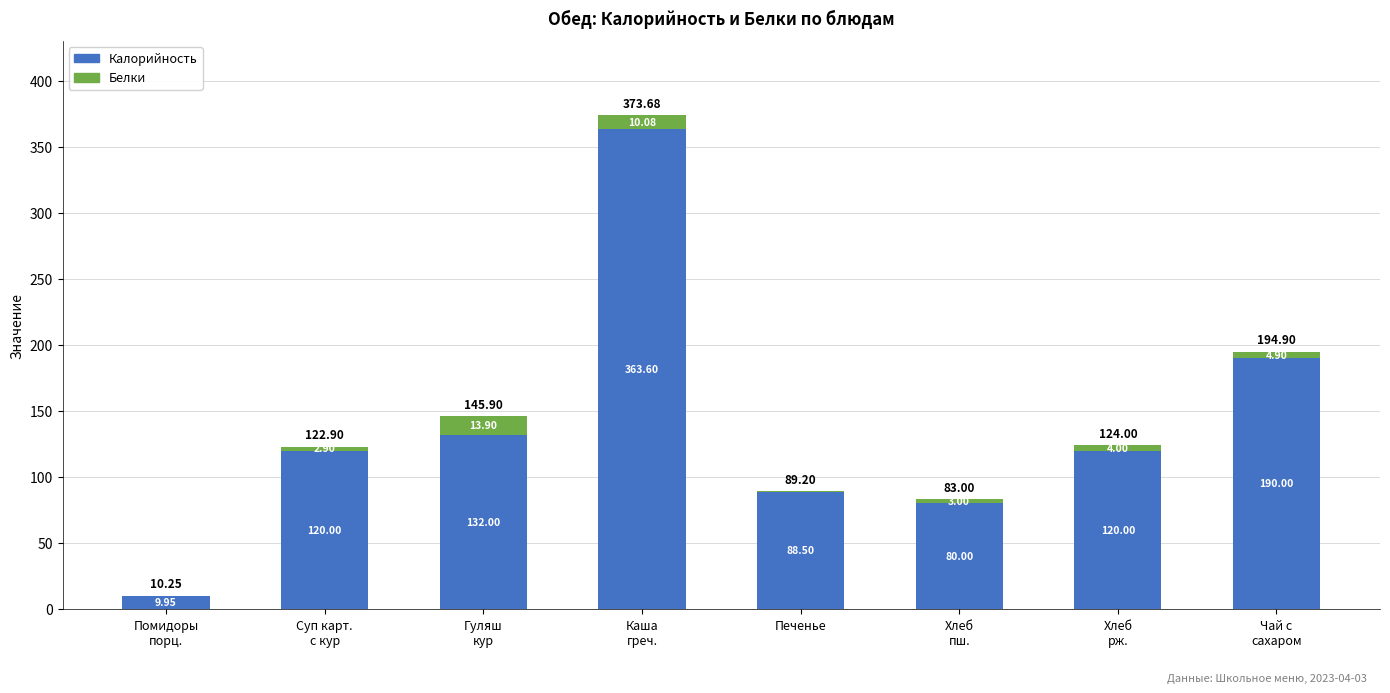

How many series are shown in this chart?

2